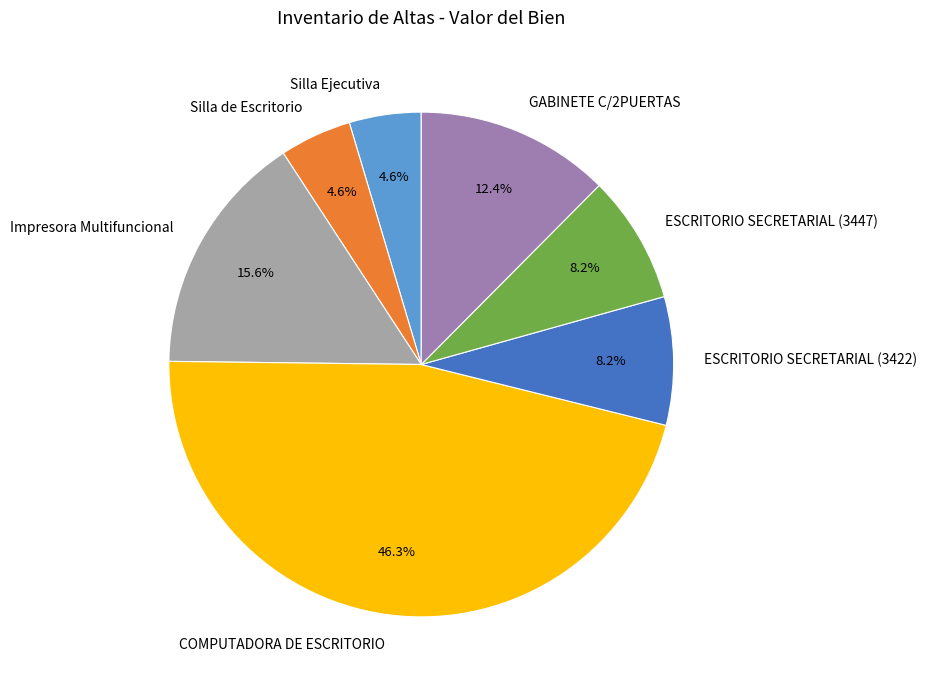

Does COMPUTADORA DE ESCRITORIO account for over 50% of the chart?

No